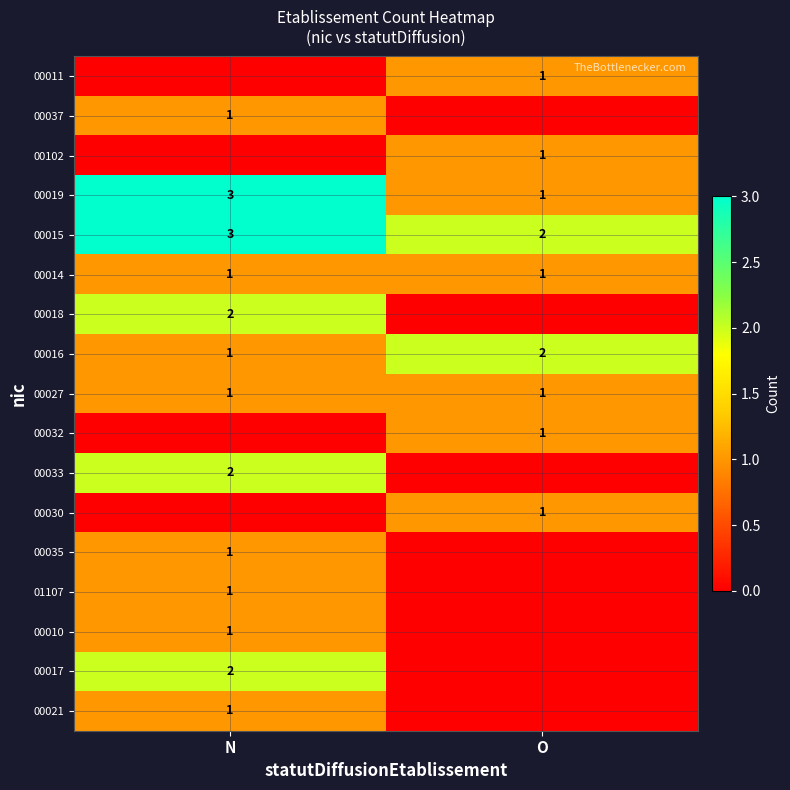

Which has a higher value, O or N?

O